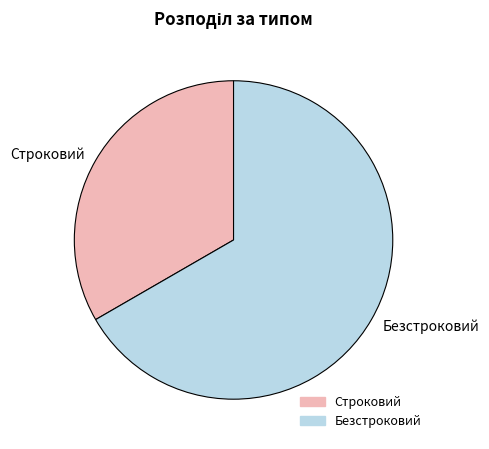

Which has a higher value, Строковий or Безстроковий?

Безстроковий